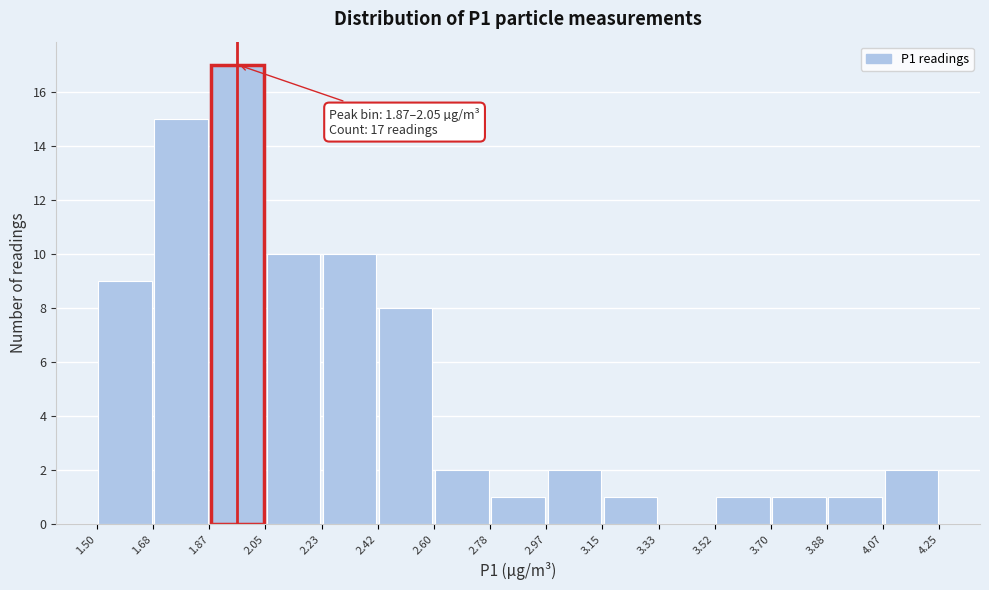

Which range on the x-axis has the tallest bar?

1.87 to 2.05